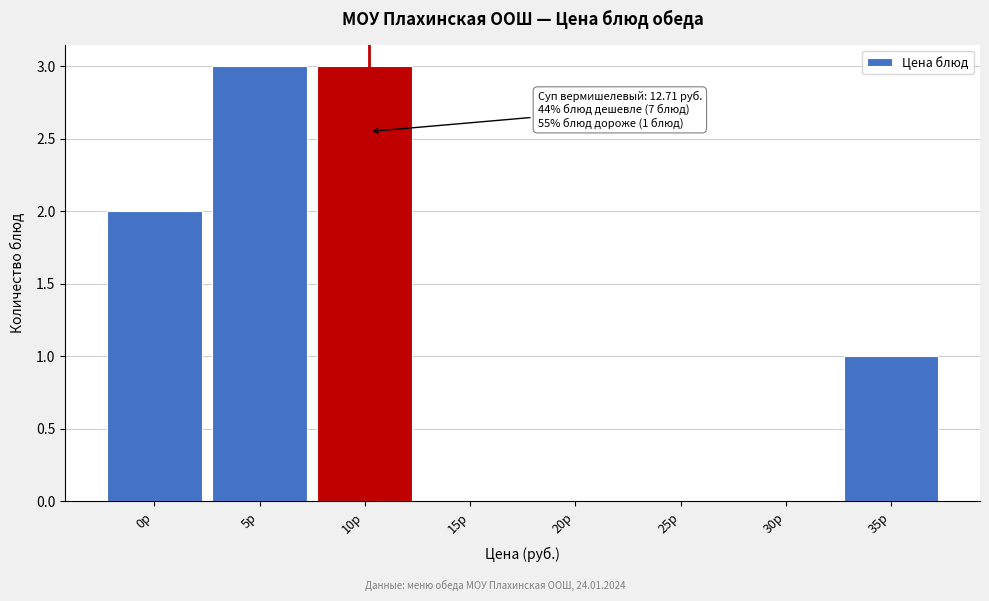

Reading left to right, transcribe all the data shown in this chart.

0р=2	5р=3	10р=3	15р=0	20р=0	25р=0	30р=0	35р=1